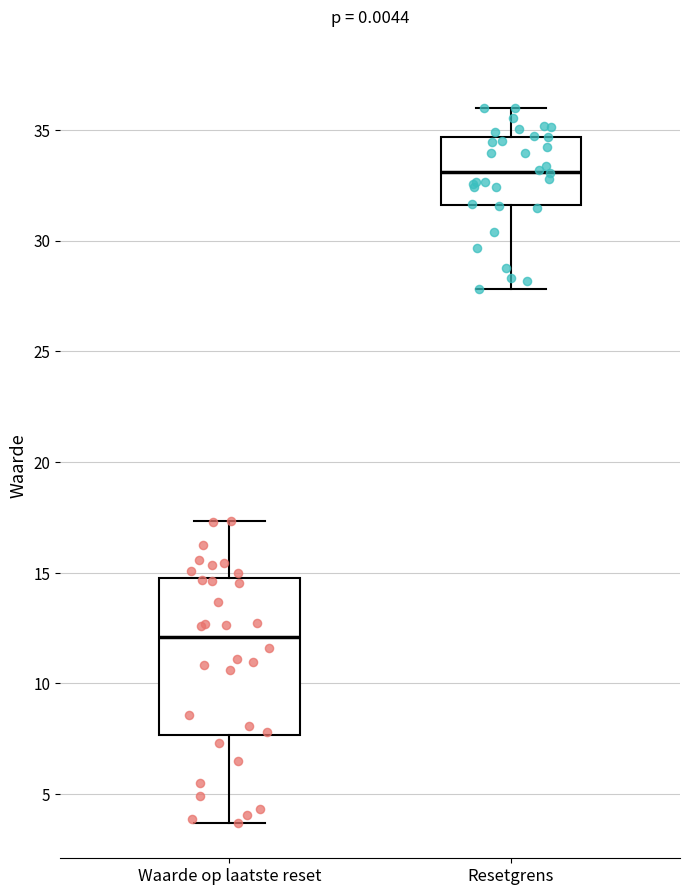

Where does the median line of the box for Waarde op laatste reset sit on the y-axis? The values are not printed on the chart, so give them approximately, as read against the axis.

12.0